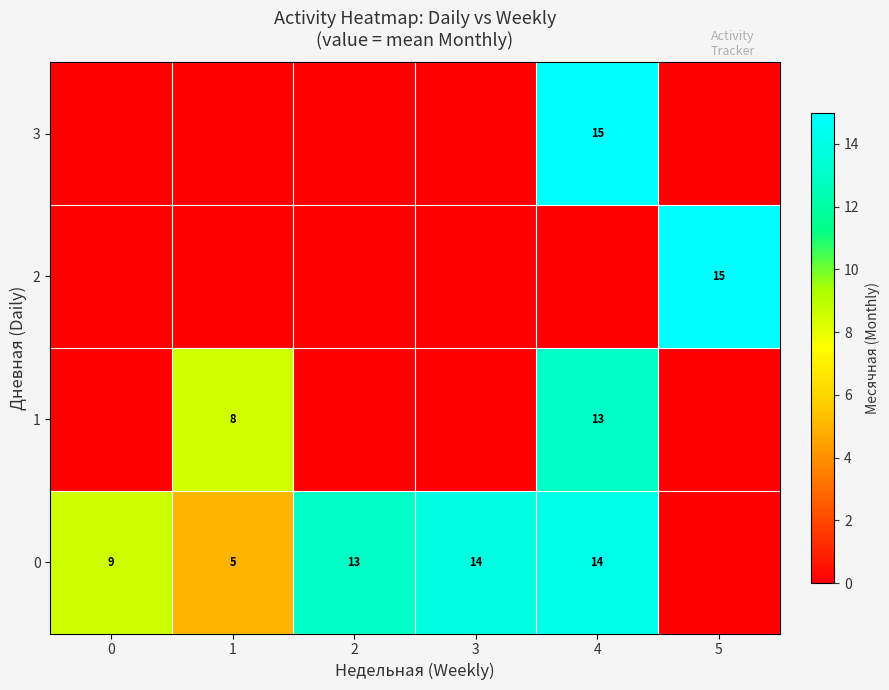

The value of 2 at 5 is 15. True or false?

True